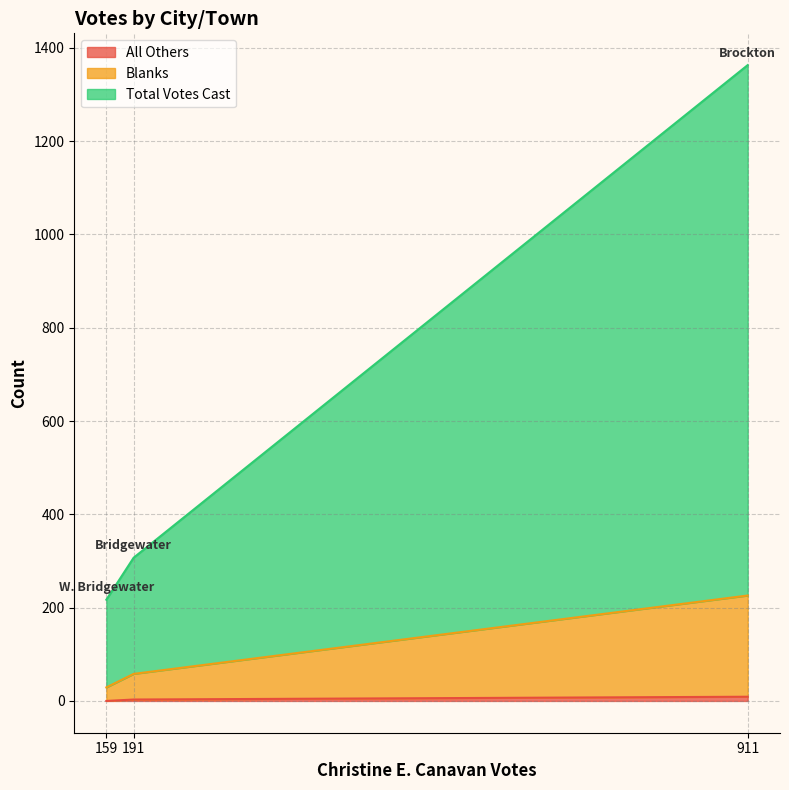

How many All Others values are between 0 and 9?

3